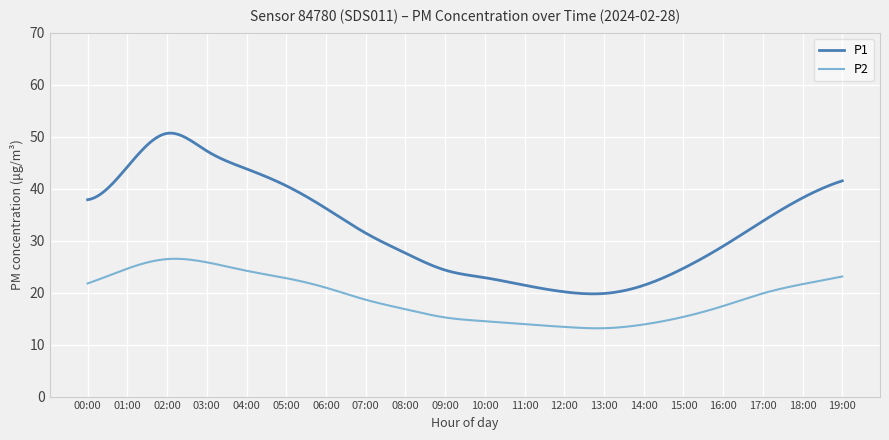

List the series in order of their overall mean, lowest first.

P2, P1